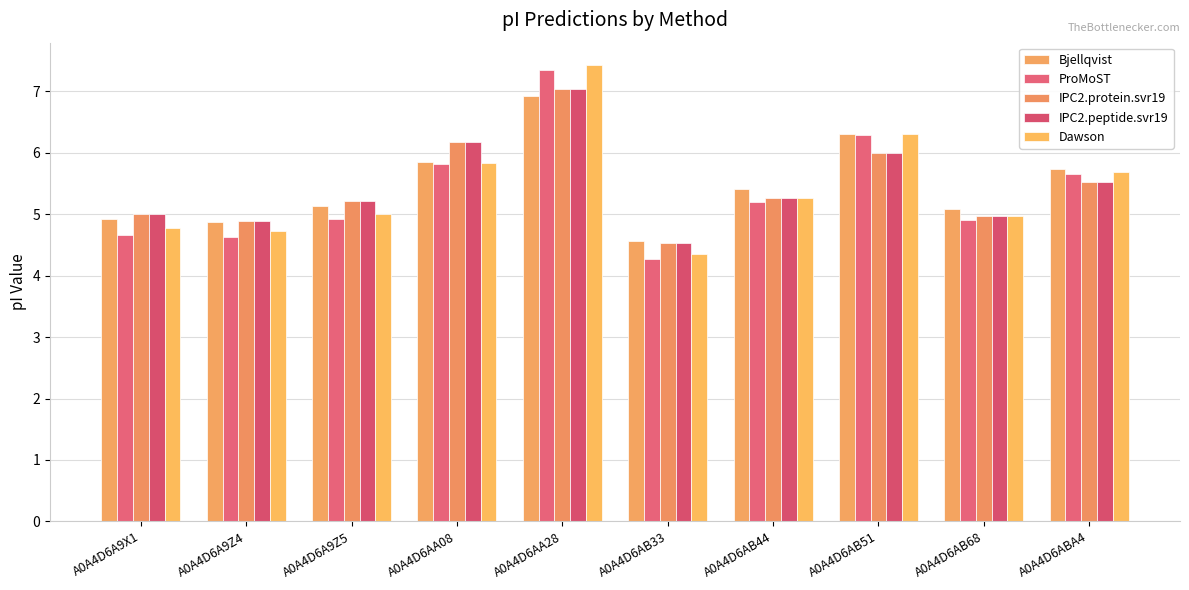

At which category is the sum across all series the highest?

A0A4D6AA28